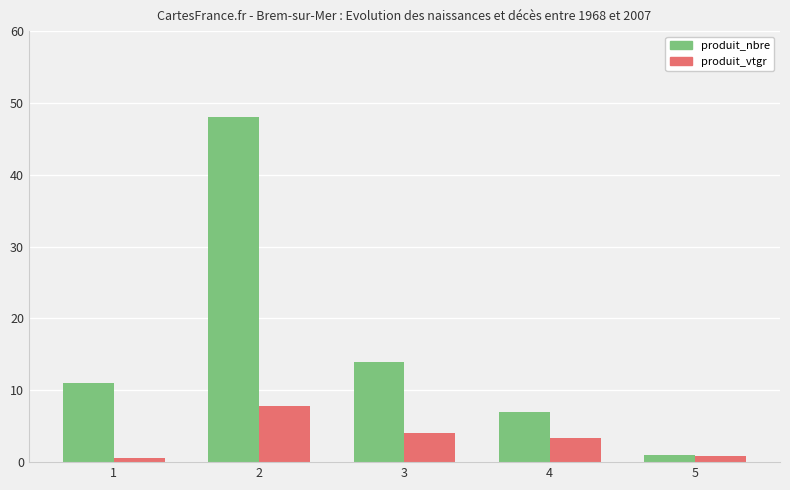

Is the value of produit_nbre at 5 greater than the value of produit_vtgr at 4?

No